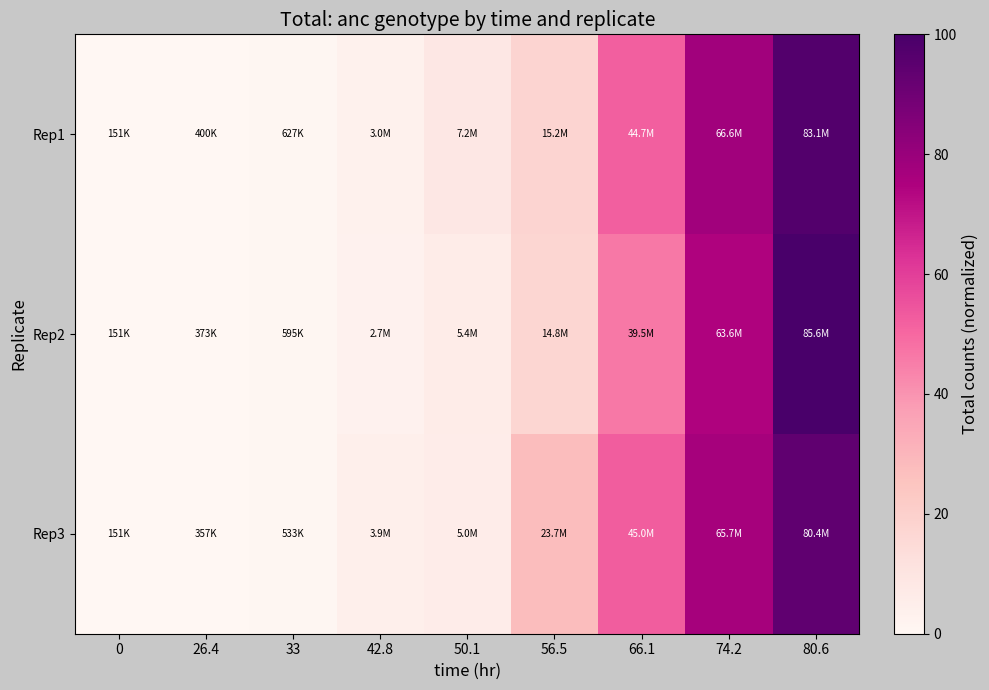

What is the total value across all series at 80.6?

291.1